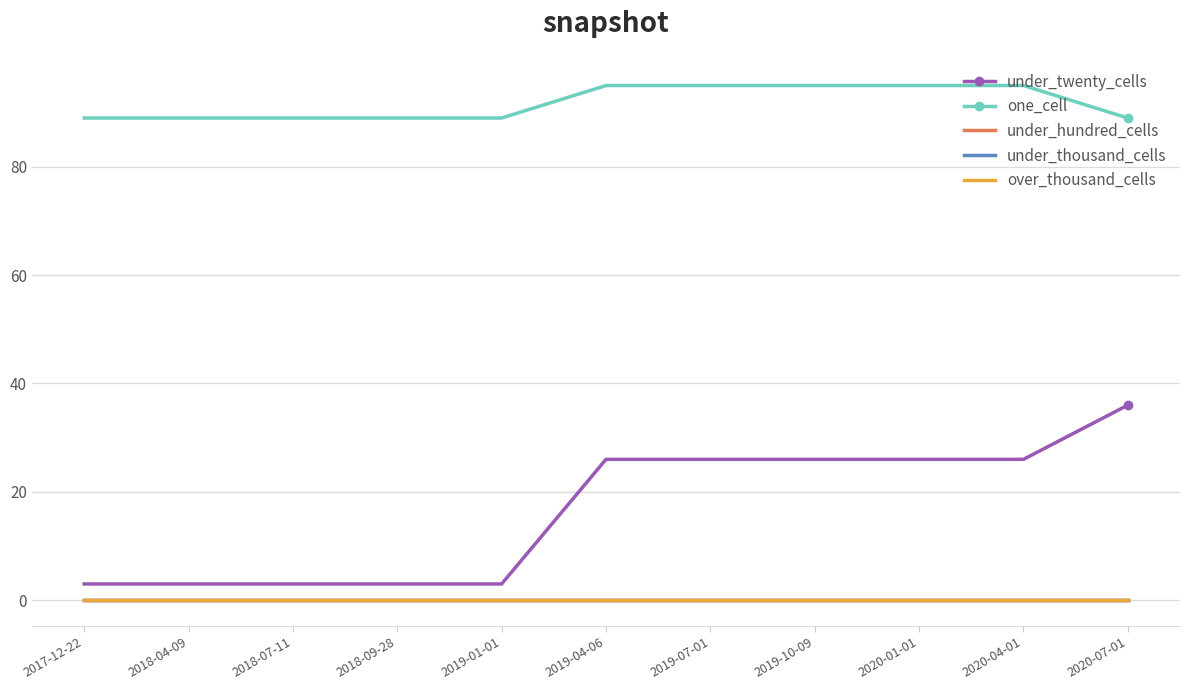

The under_thousand_cells series shows 0 at 2019-10-09. True or false?

True